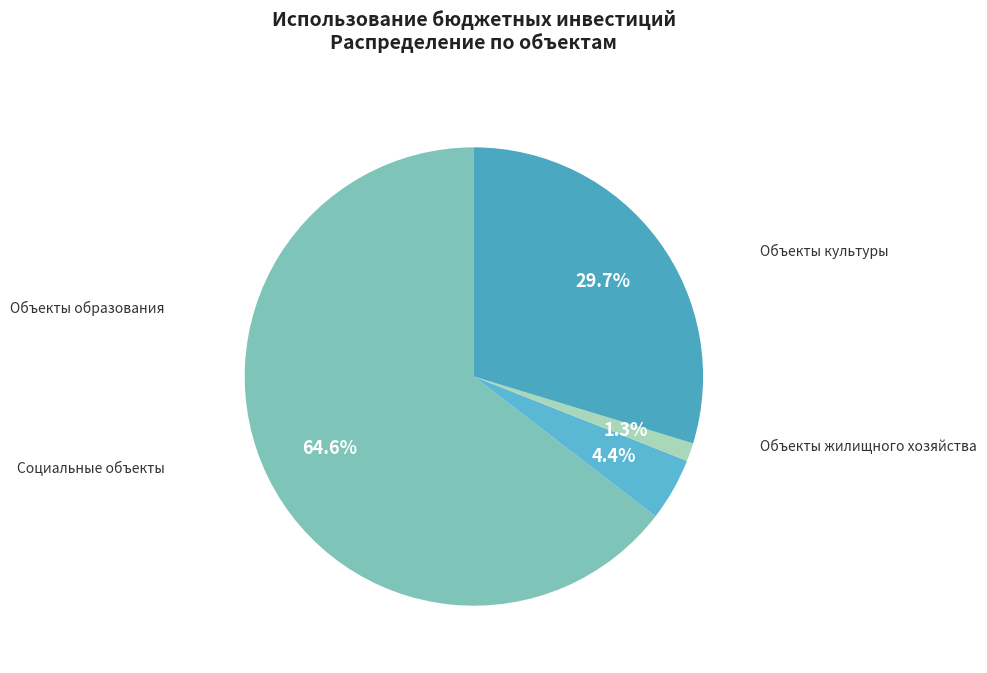

True or false: Объекты образования accounts for 70% of the total.

False